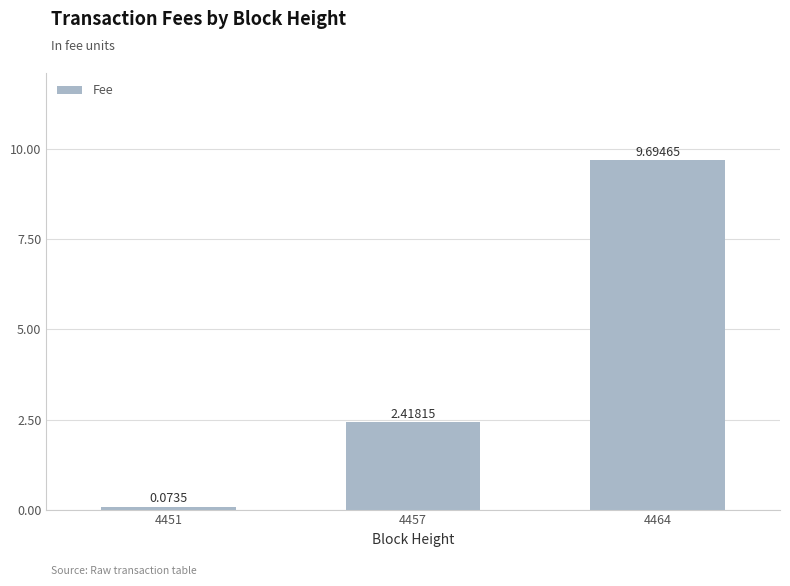

Which label corresponds to the largest value in the chart?

4464